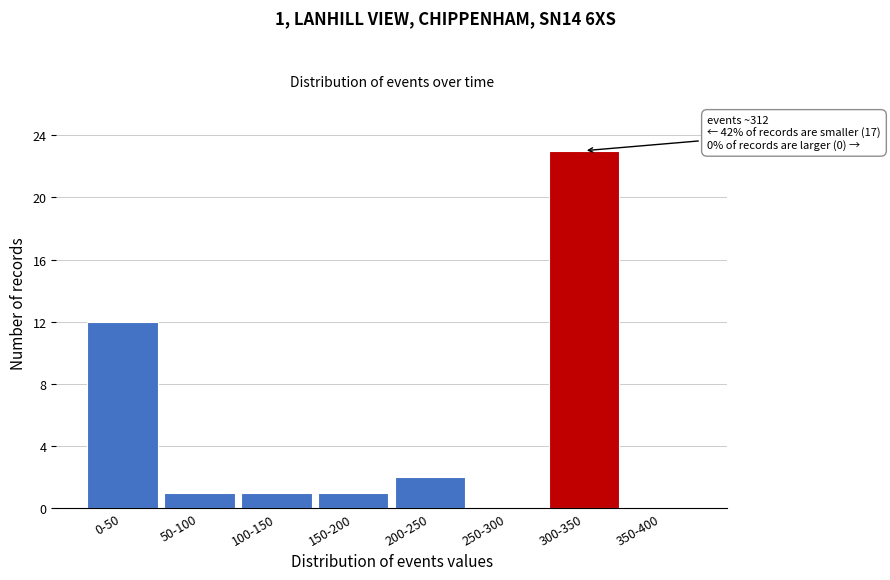

Reading left to right, transcribe all the data shown in this chart.

0-50=12	50-100=1	100-150=1	150-200=1	200-250=2	250-300=0	300-350=23	350-400=0